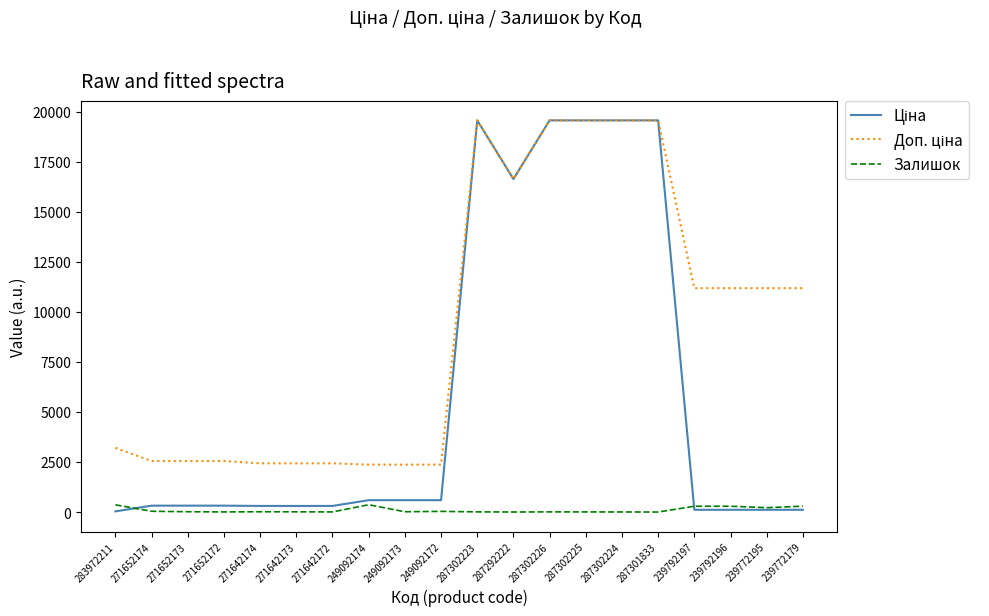

The Залишок series shows 33.0 at 249092172. True or false?

True